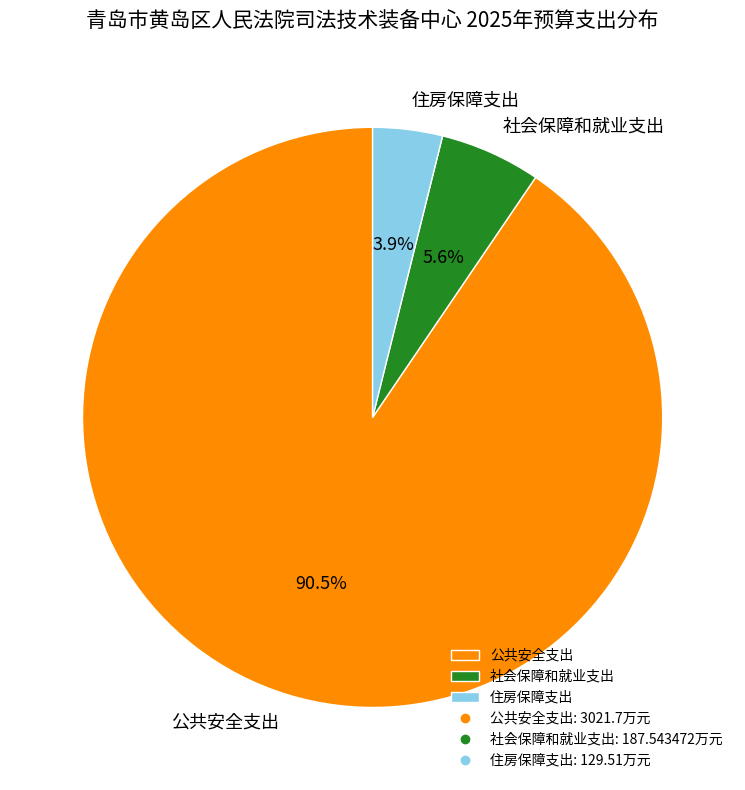

What is the smallest slice in the pie chart?

住房保障支出